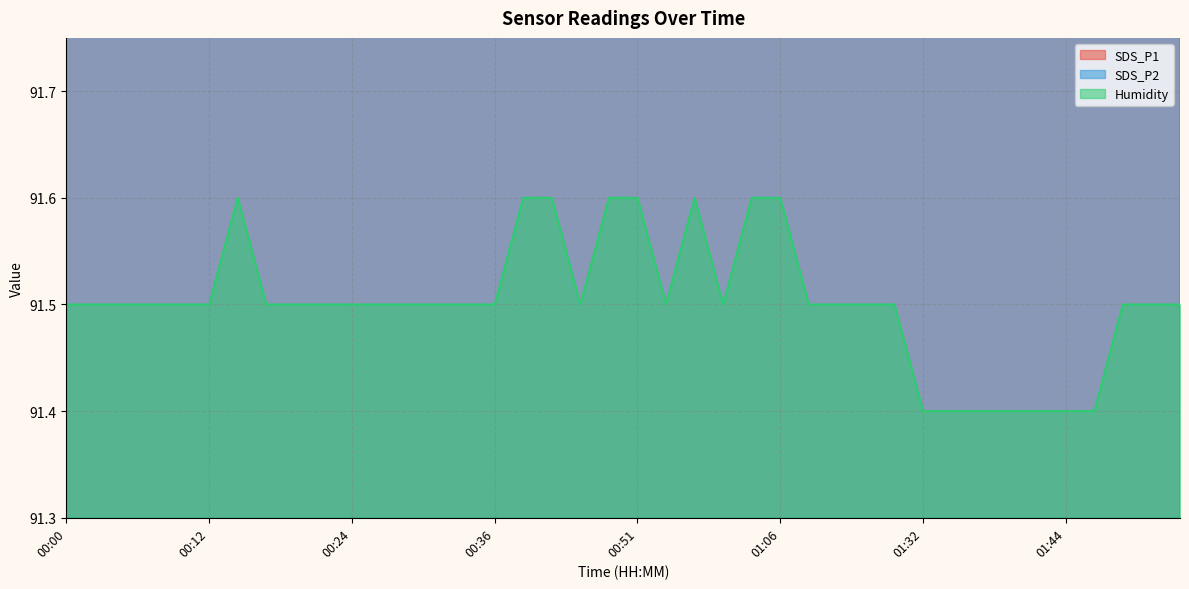

What is the label of the 9th point from the right?

01:35